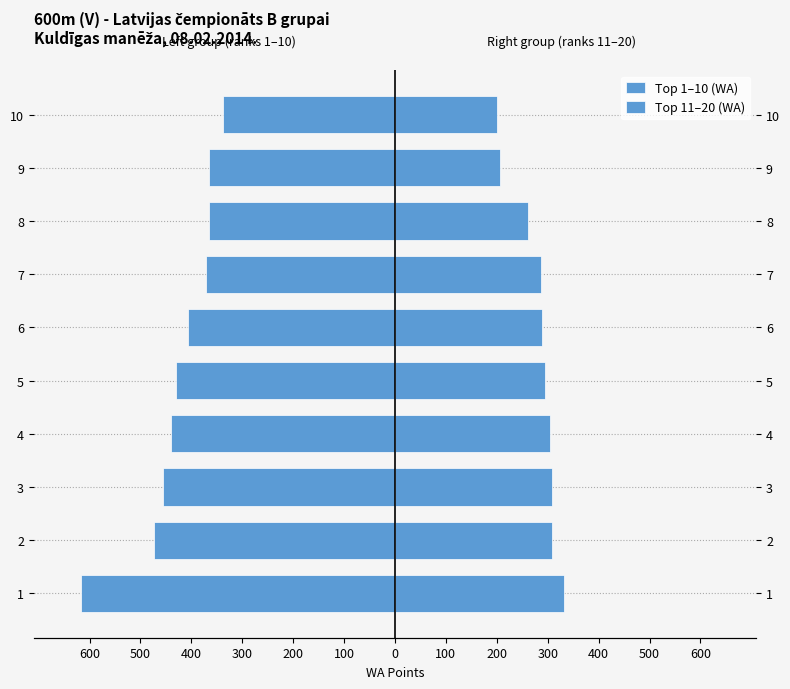

How many bars are there in total?

20